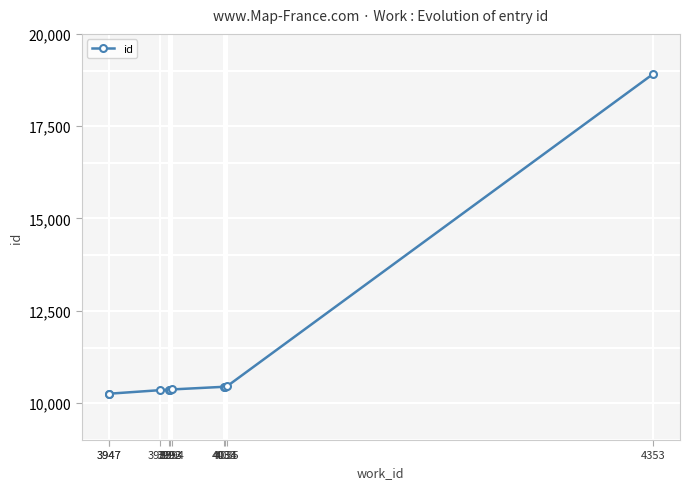

List the labels in order of value, largest first.

4353, 4035, 4034, 4033, 3994, 3993, 3992, 3985, 3947, 3947